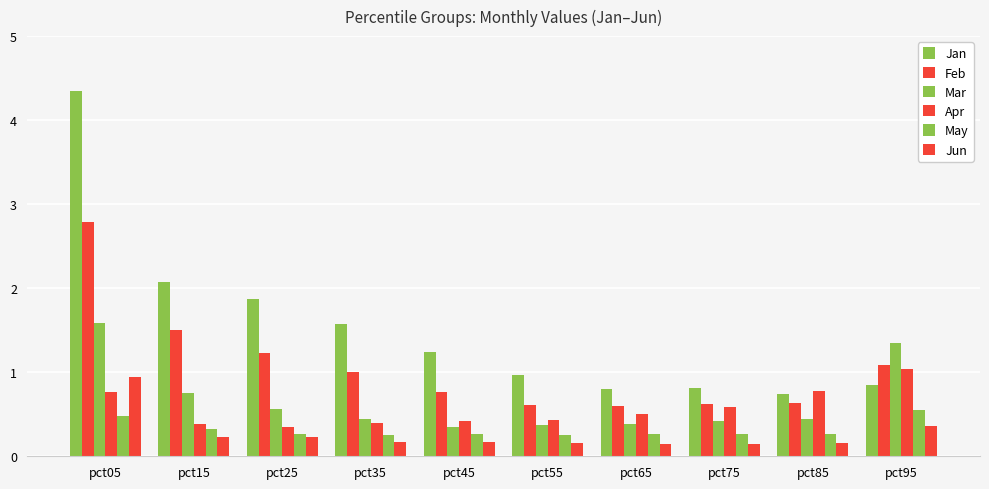

How many bars are there in total?

60